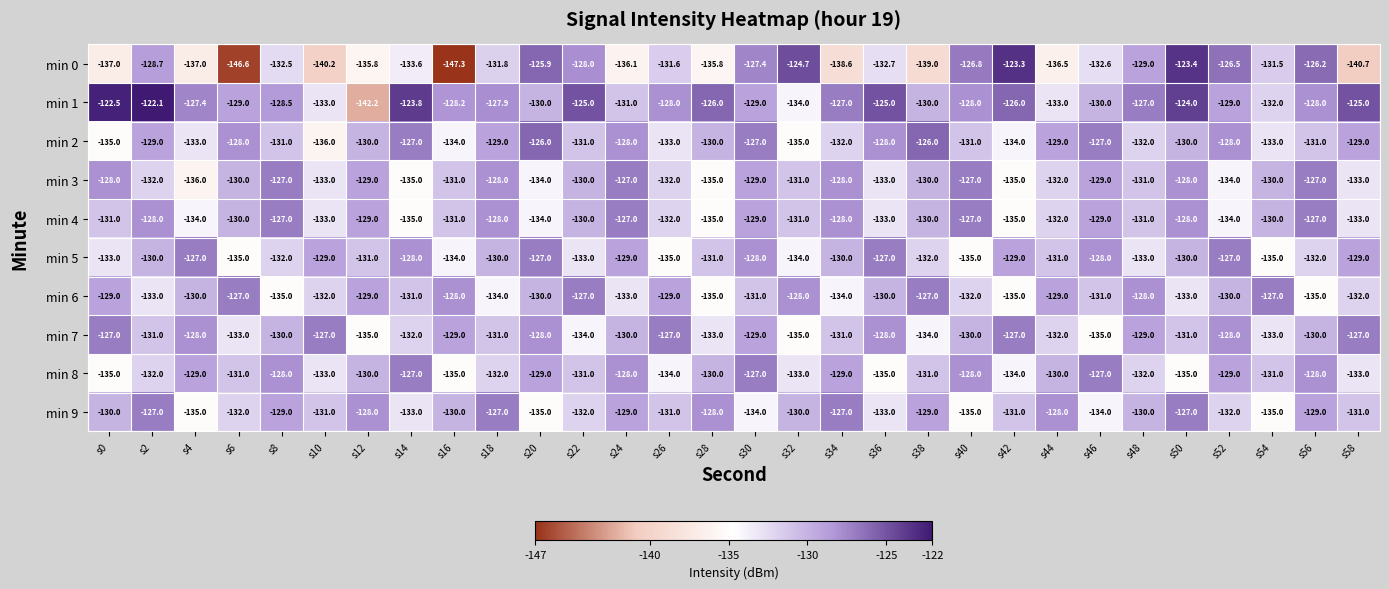

Count the number of data series in this chart.

10